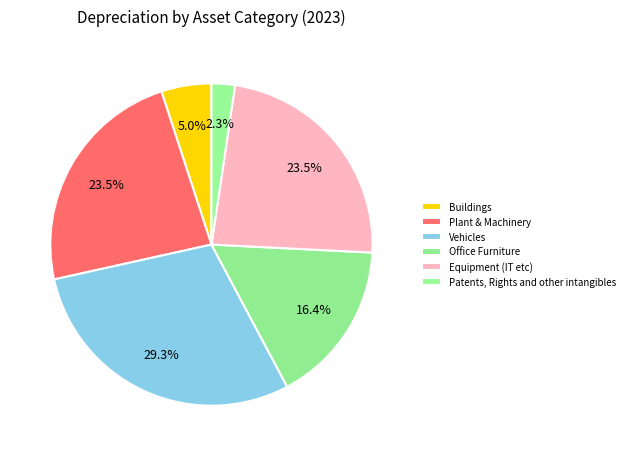

To the nearest percent, what portion does Buildings represent?

5%